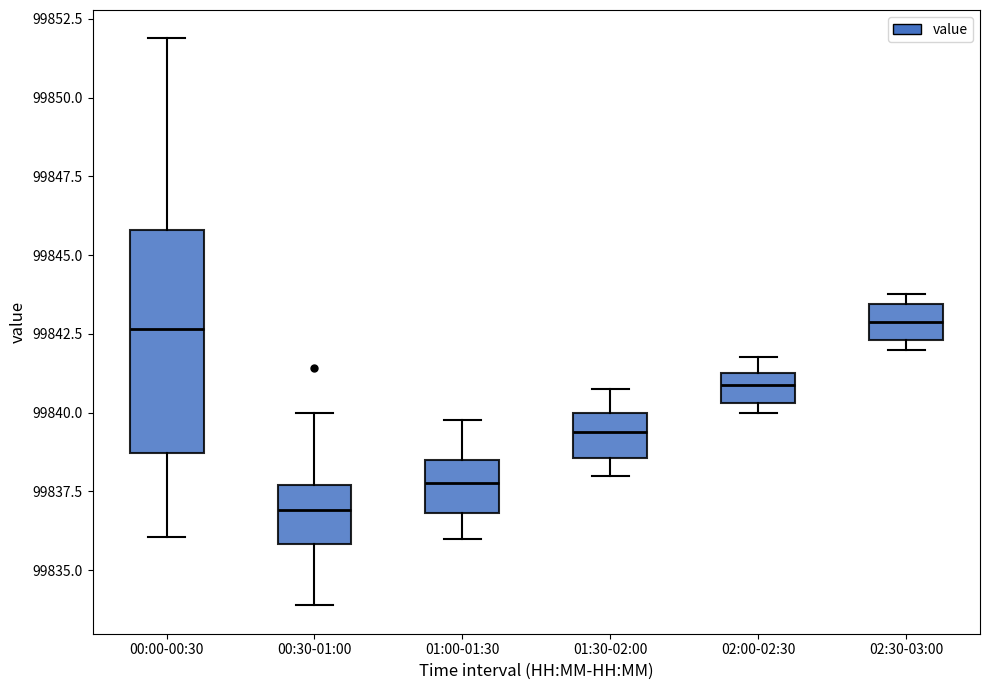

Comparing the boxes themselves (not the whiskers), which one is the tallest?

00:00-00:30